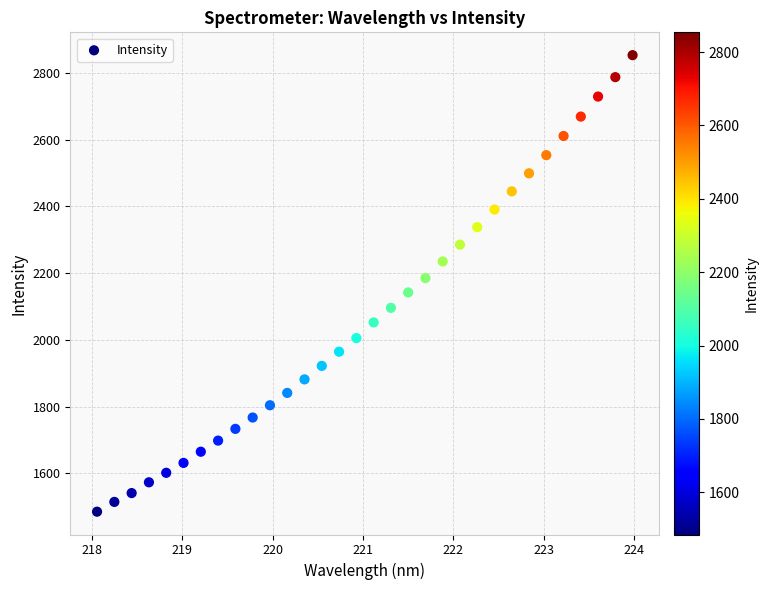

What is the range of Y values (max minus min)?

1368.8